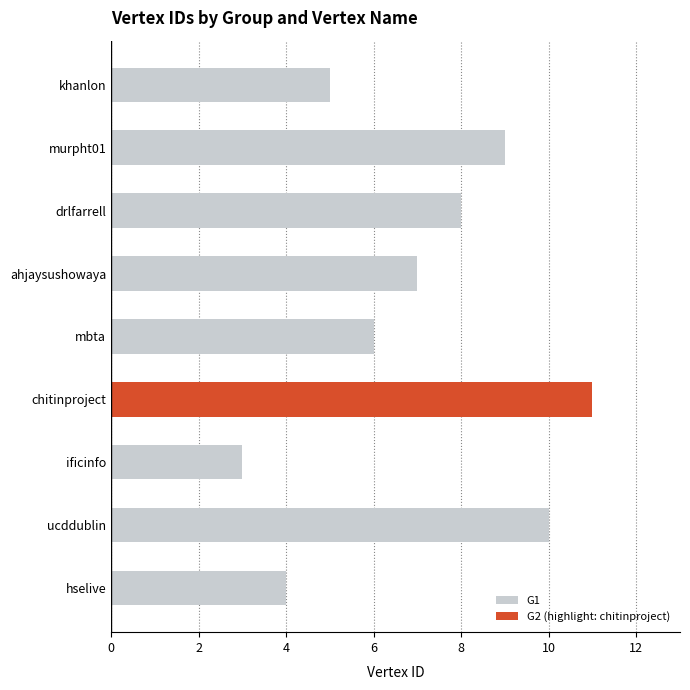

How many values are between 5 and 9?

5